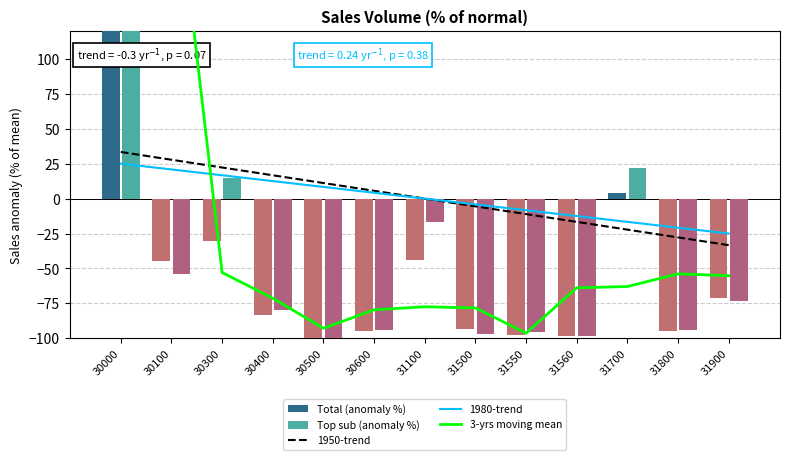

Between 30600 and 31550, which series saw the biggest shift?

3-yrs moving mean